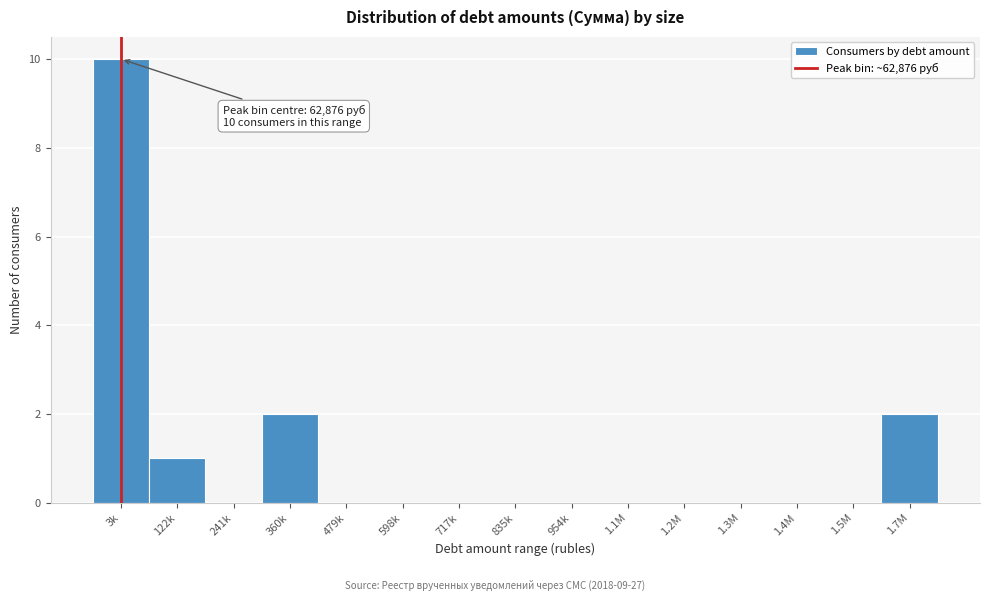

Reading left to right, extract all data points from this chart.

3k=10	122k=1	241k=0	360k=2	479k=0	598k=0	717k=0	835k=0	954k=0	1.1M=0	1.2M=0	1.3M=0	1.4M=0	1.5M=0	1.7M=2